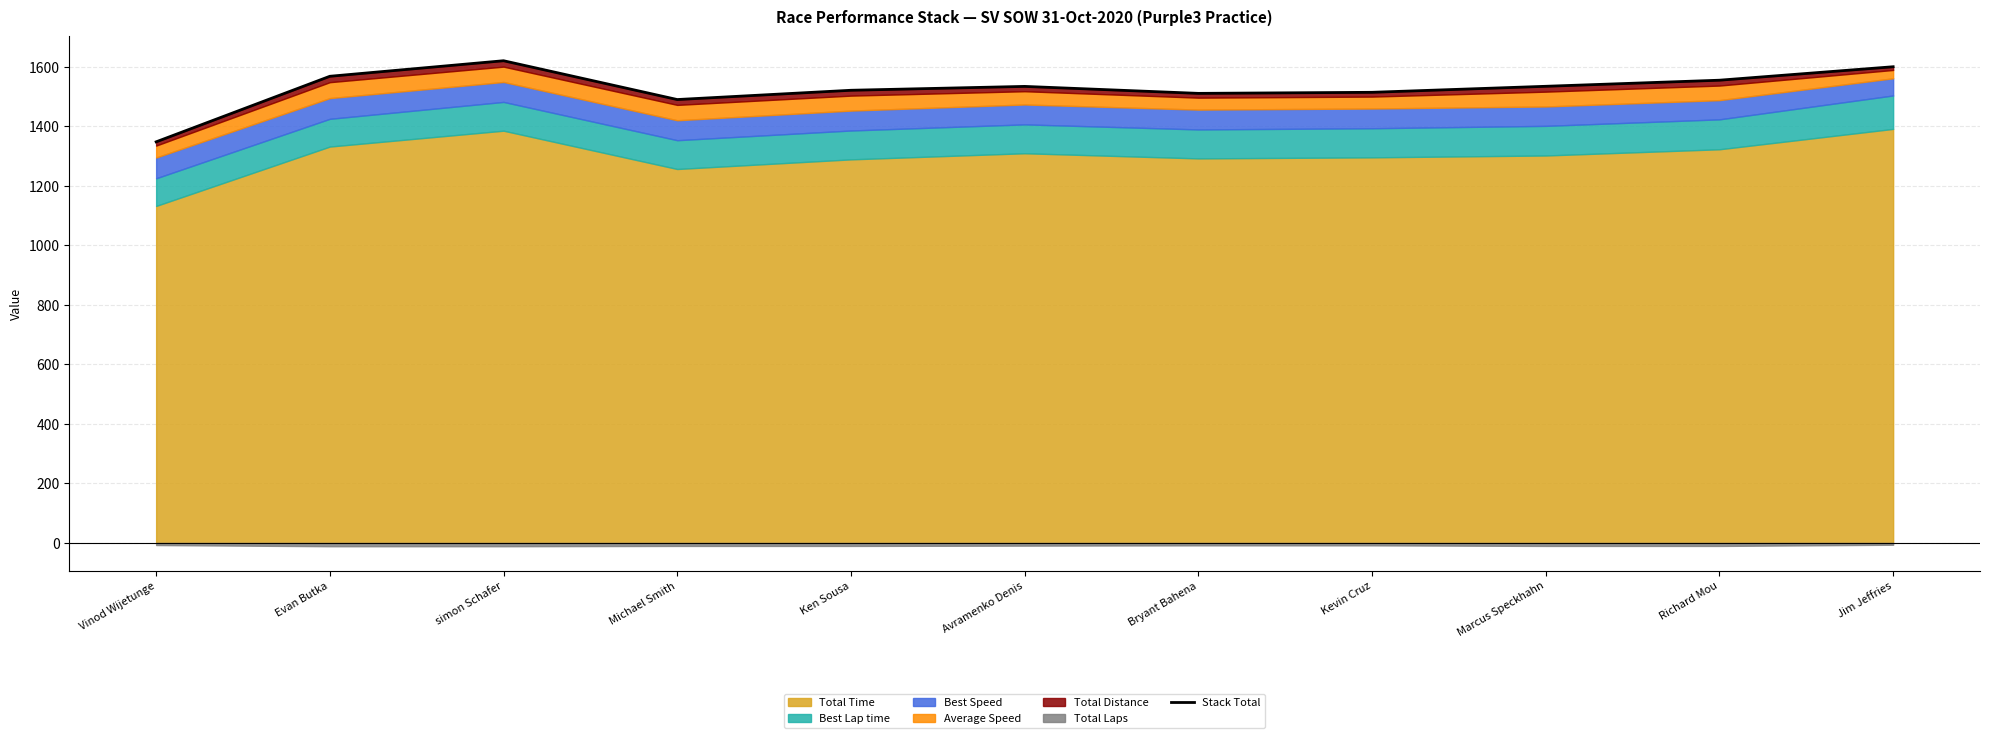

The value at Marcus Speckhahn is 2079.7. True or false?

False